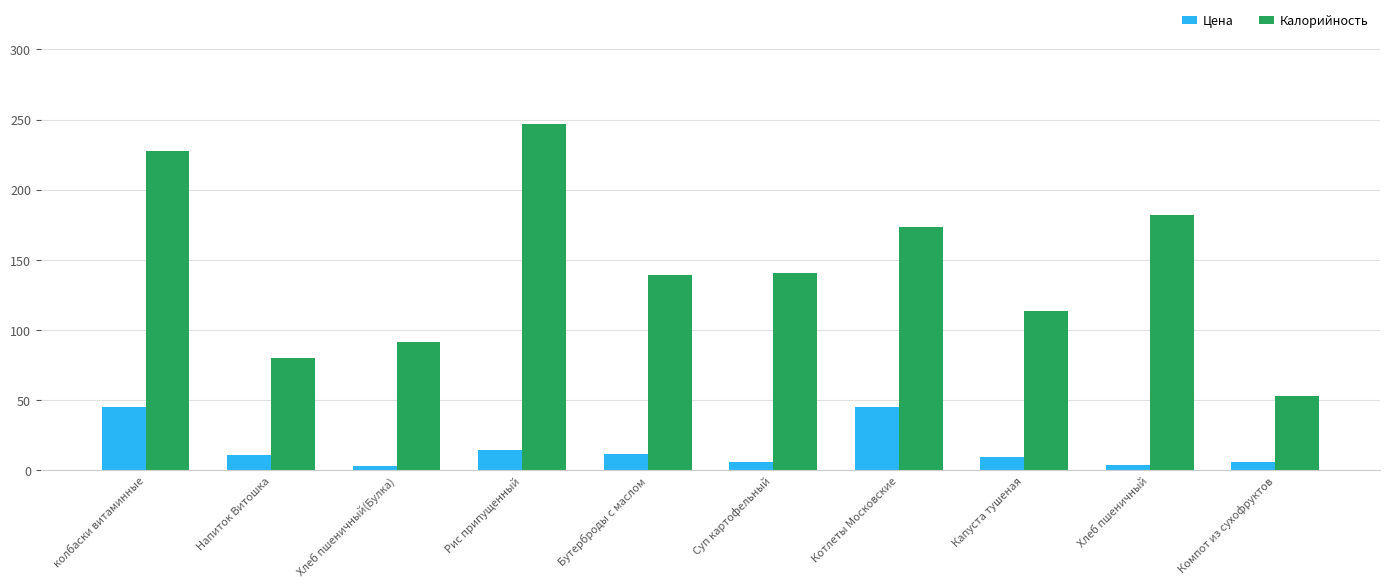

Are the bars horizontal?

No